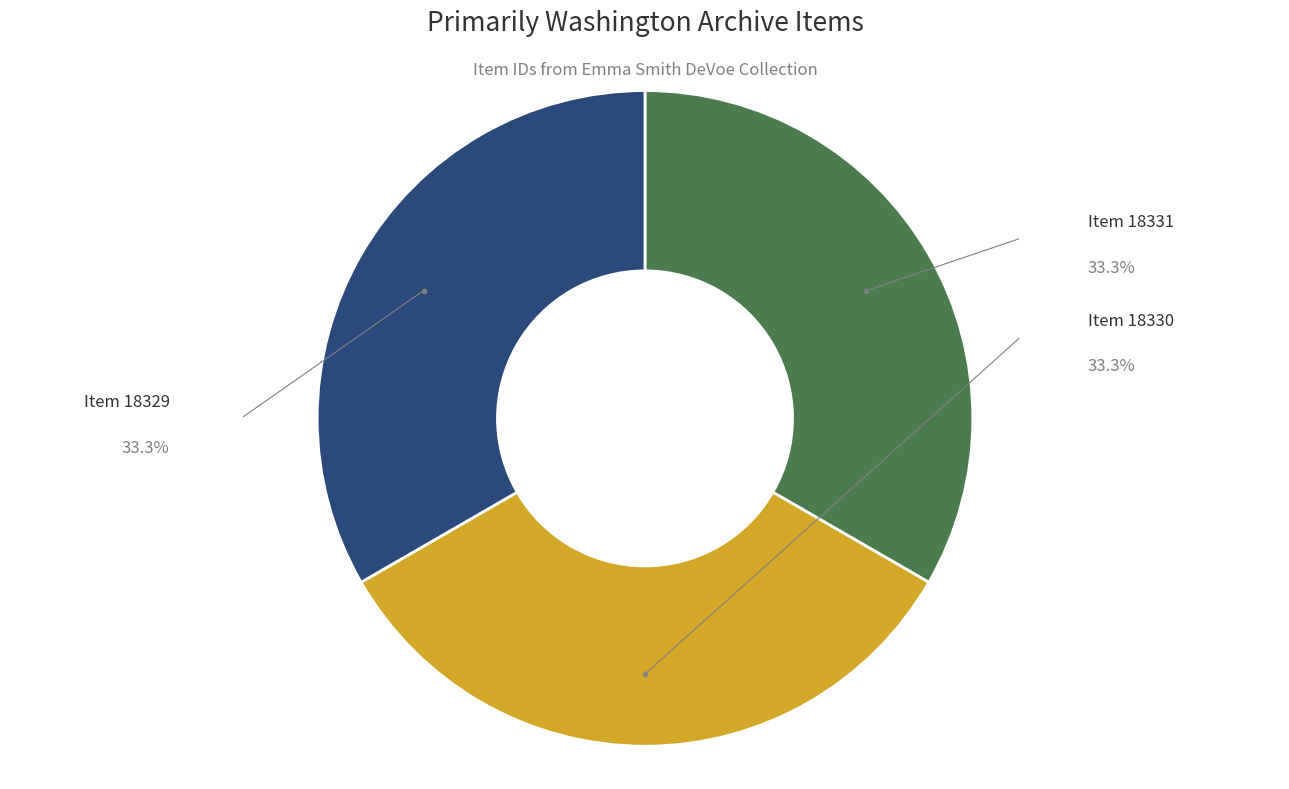

How many slices are in this pie chart?

3